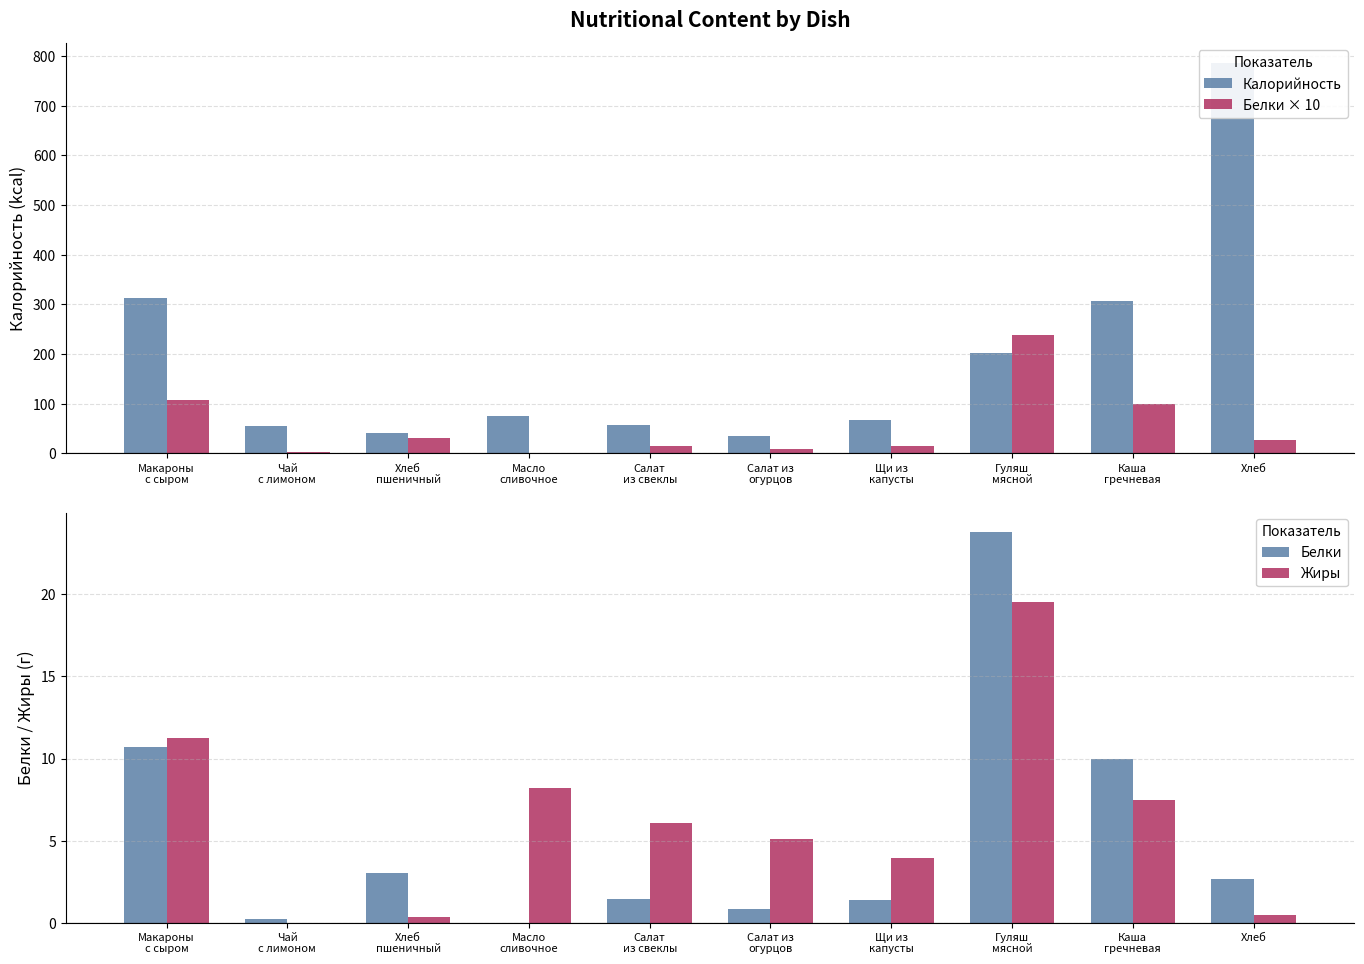

What is the value of the Белки × 10 bar at the 1st from the left?

107.0